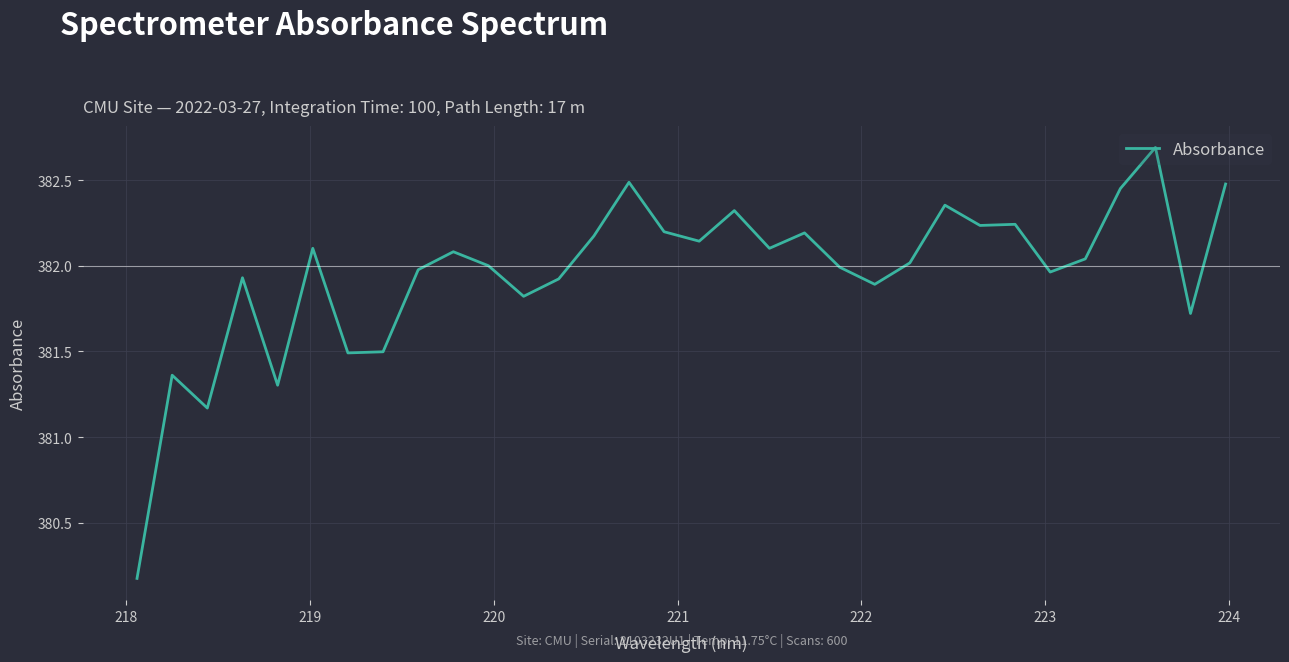

What is the maximum value shown in the chart?

382.7